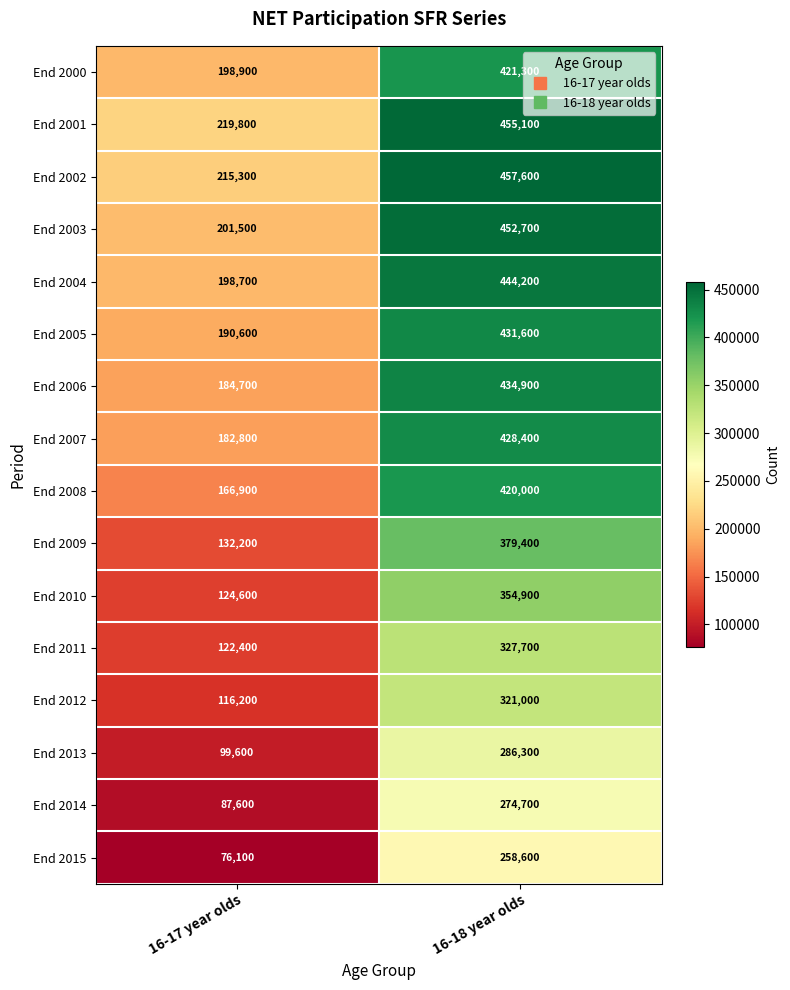

What is the difference between the highest and lowest values at 16-18 year olds?

199000